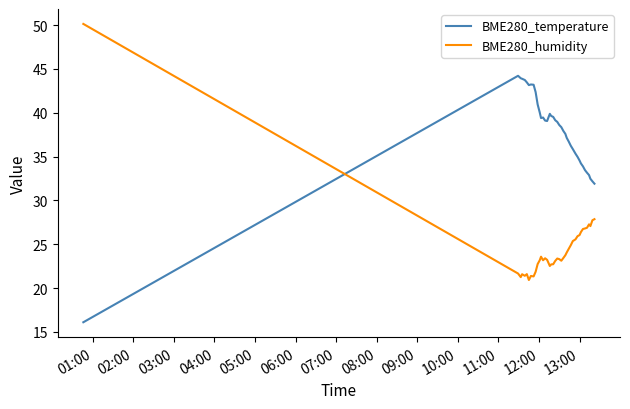

What are all the series names shown in the legend?

BME280_temperature, BME280_humidity